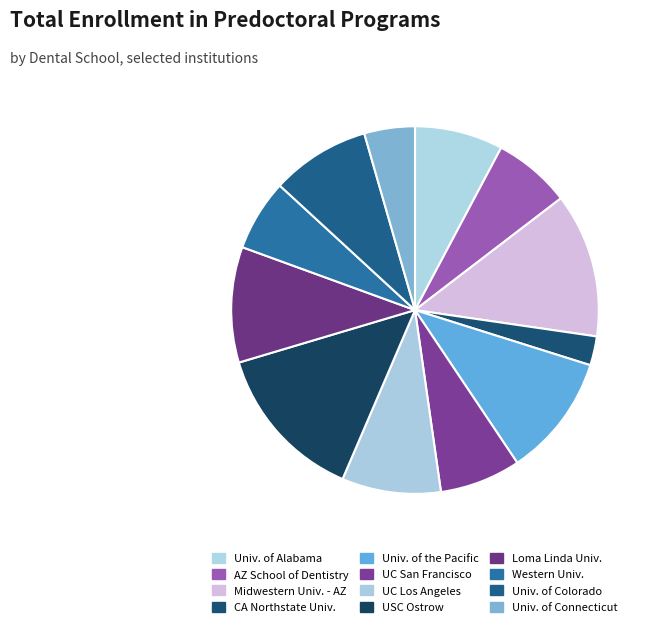

How many segments does this pie chart have?

12